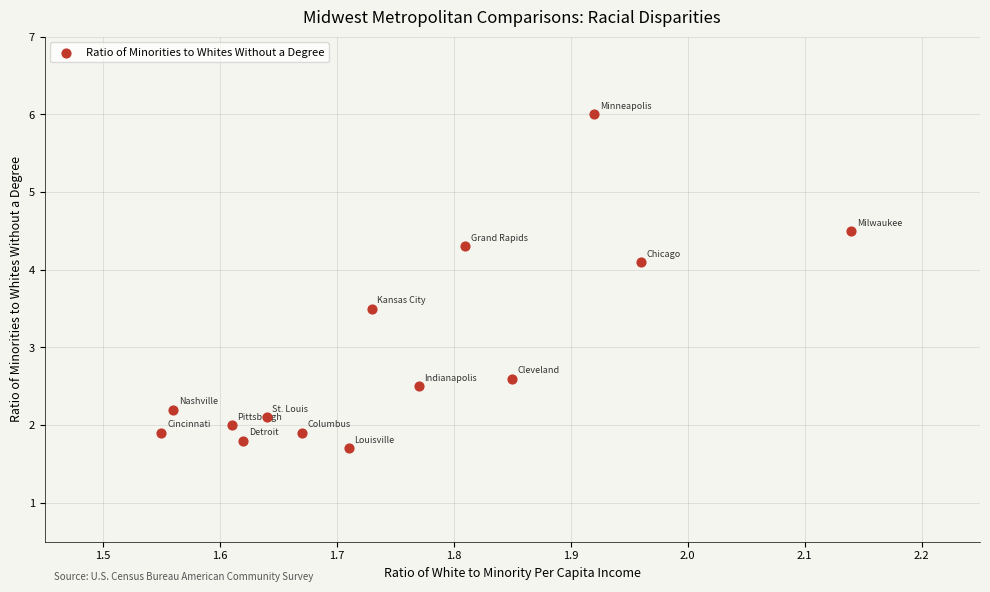

What is the range of X values (max minus min)?

0.6